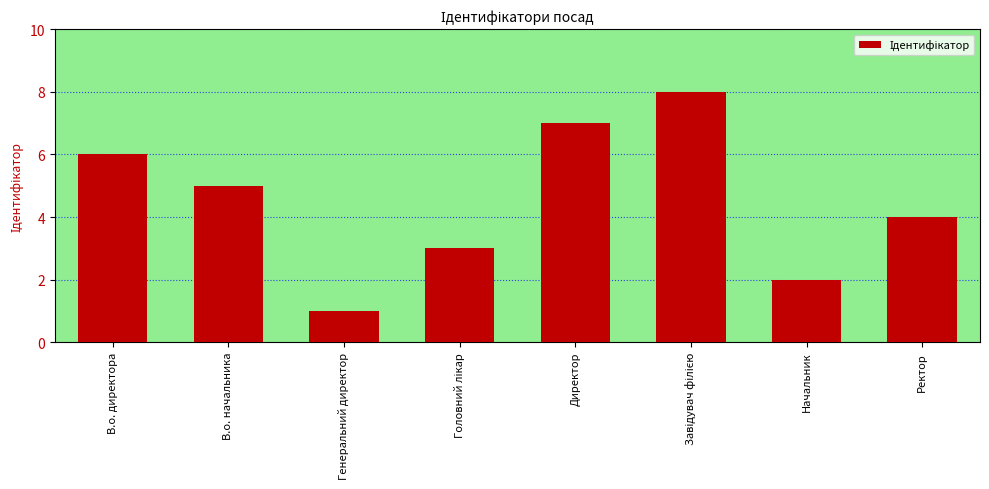

What is the difference between the values at Начальник and Генеральний директор?

1